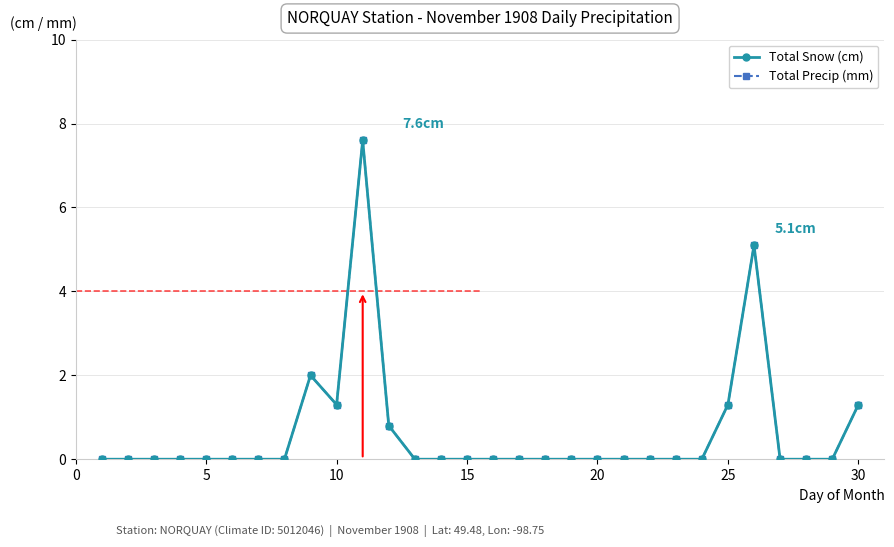

What is the maximum value shown in the chart?

7.6